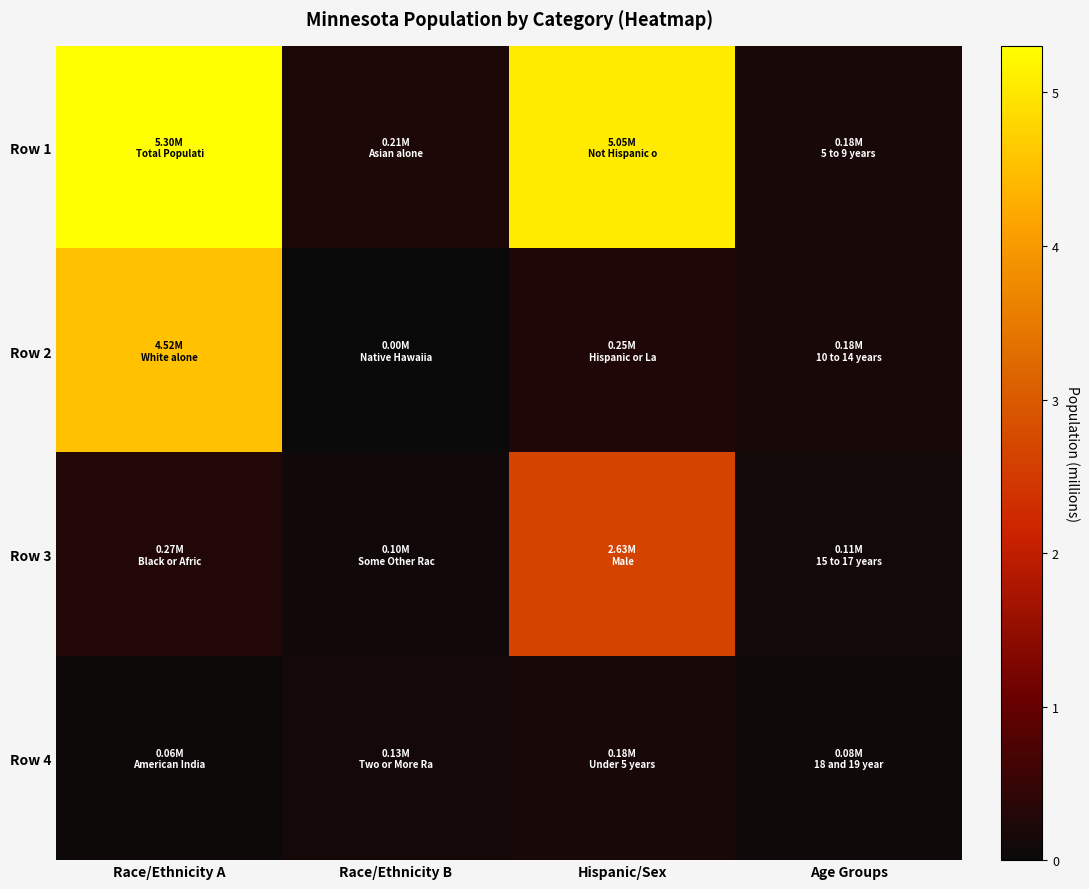

Which series has the largest total across all categories?

Row 1